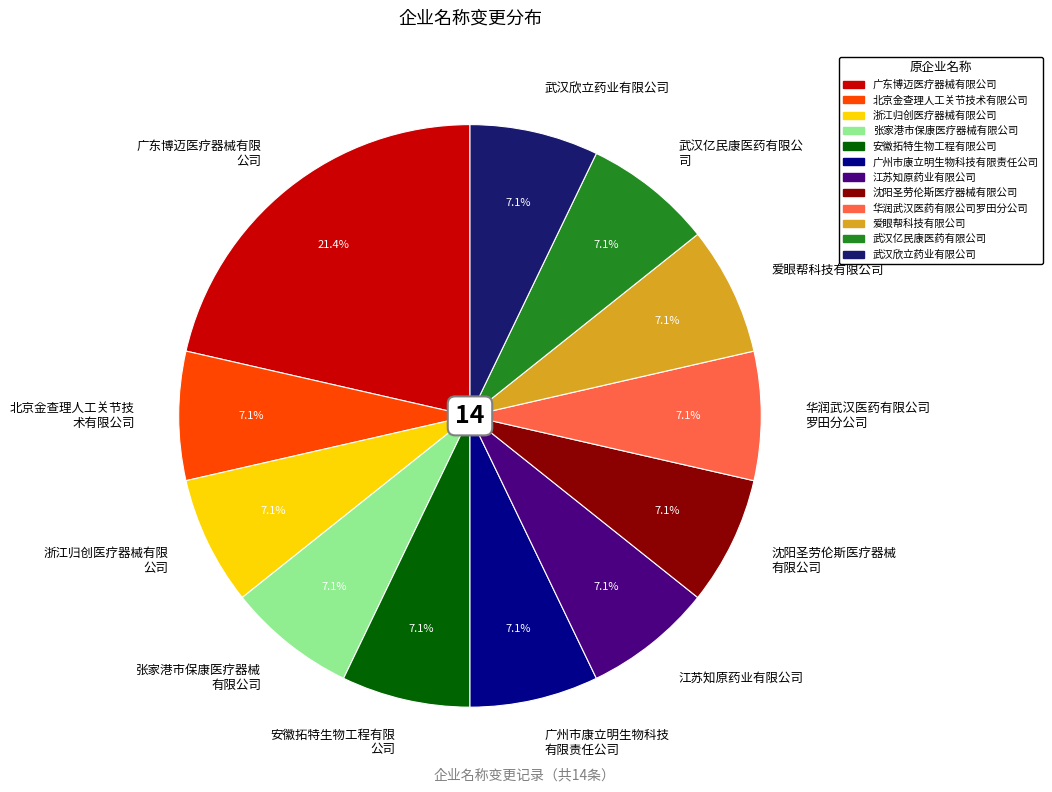

What is the ratio of the value at 沈阳圣劳伦斯医疗器械 有限公司 to the value at 华润武汉医药有限公司 罗田分公司?

1.0